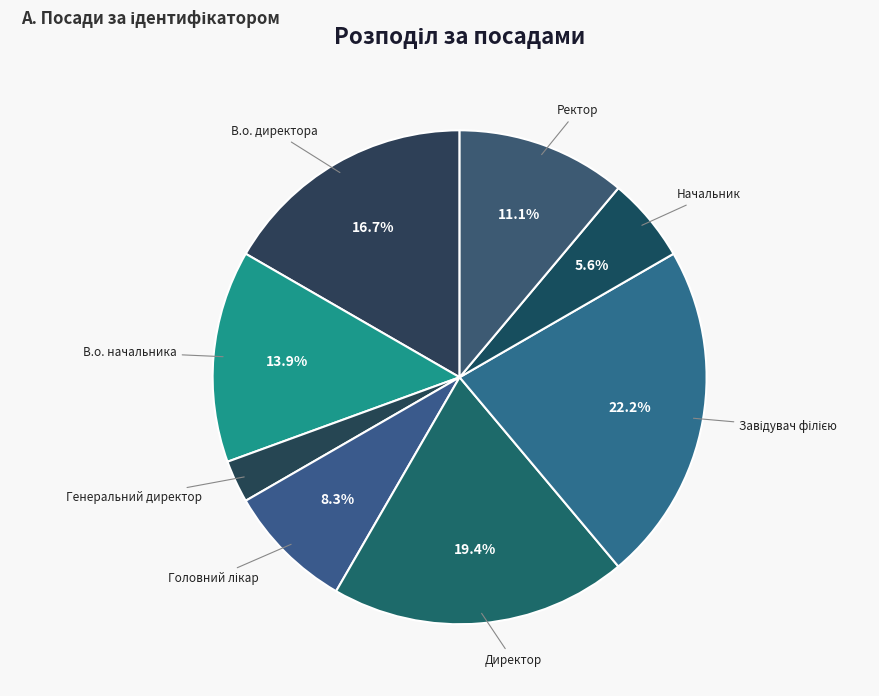

How much of the chart is everything except В.о. директора?

83.3%